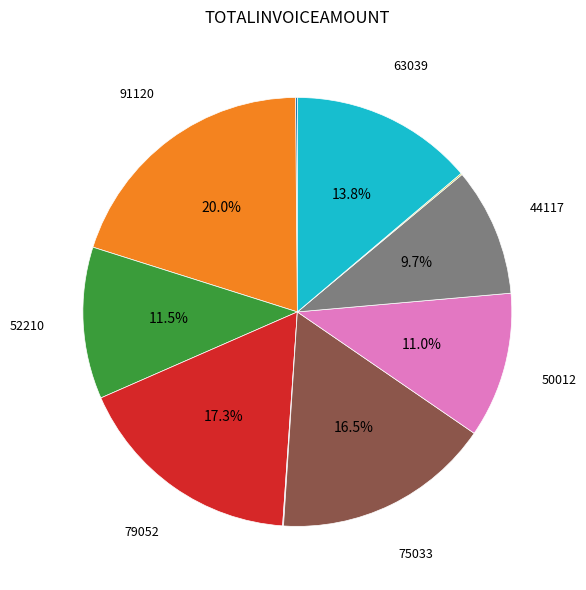

Does any single category account for the majority?

No